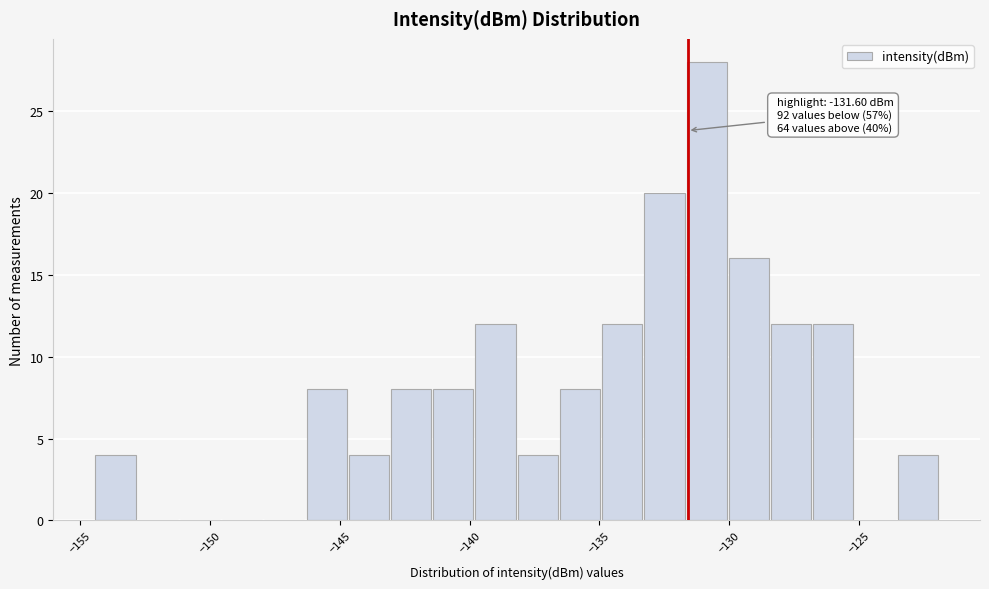

Around what value on the x-axis is the tallest bar? Give the approximate position of its centre, as read against the axis.

-131.0